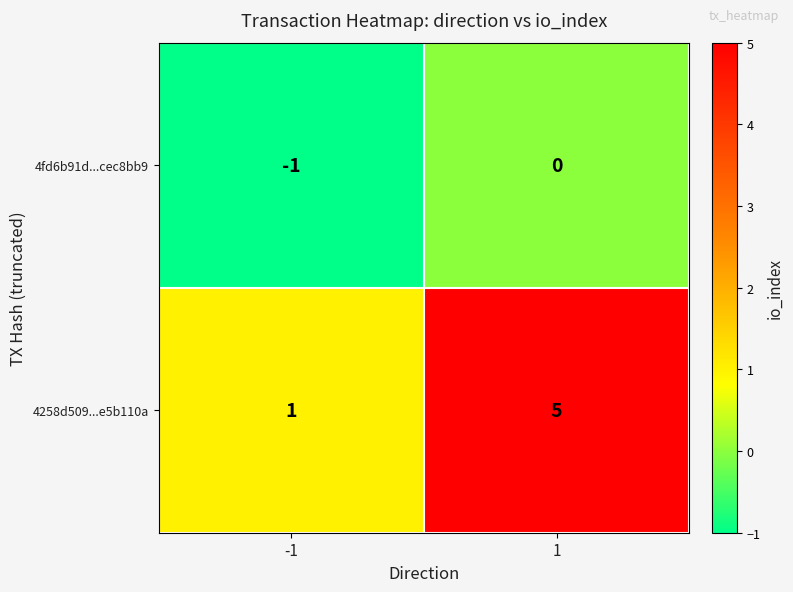

What is the difference between the highest and lowest values at 1?

5